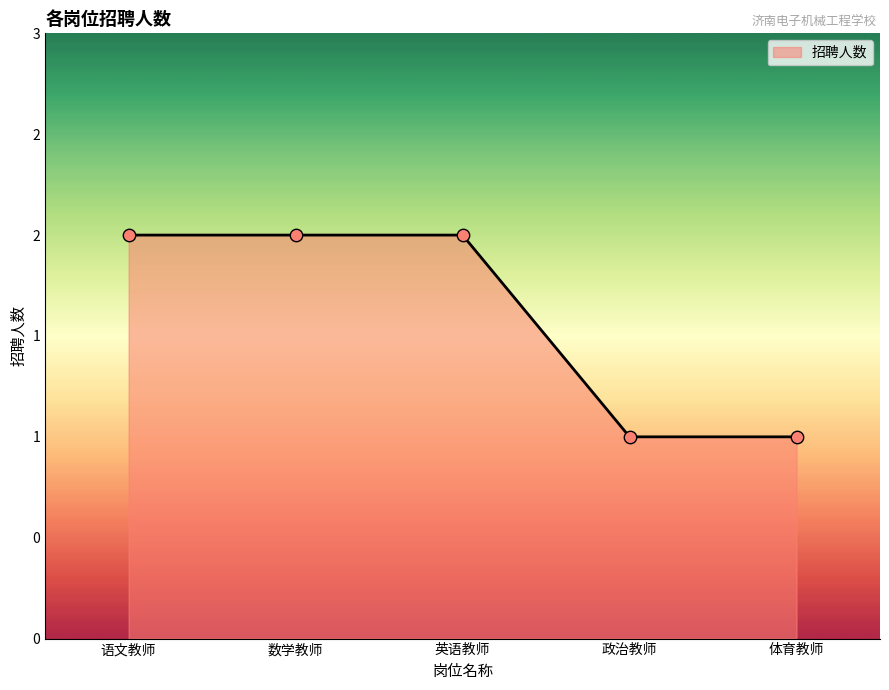

What is the change in value from 英语教师 to 体育教师?

-1